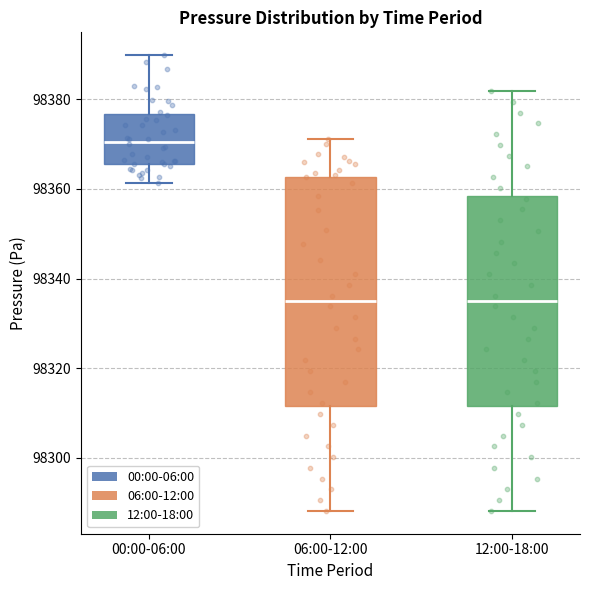

Reading left to right, transcribe this box plot: for each box, give where its median line is, the range the box spans, and where its two whiskers end, as read against the y-axis. The values are not printed on the chart, so give them approximately, as read against the axis.

00:00-06:00: median 98370, box 98366 to 98376, whiskers 98362 to 98390
06:00-12:00: median 98336, box 98312 to 98362, whiskers 98288 to 98372
12:00-18:00: median 98336, box 98312 to 98358, whiskers 98288 to 98382